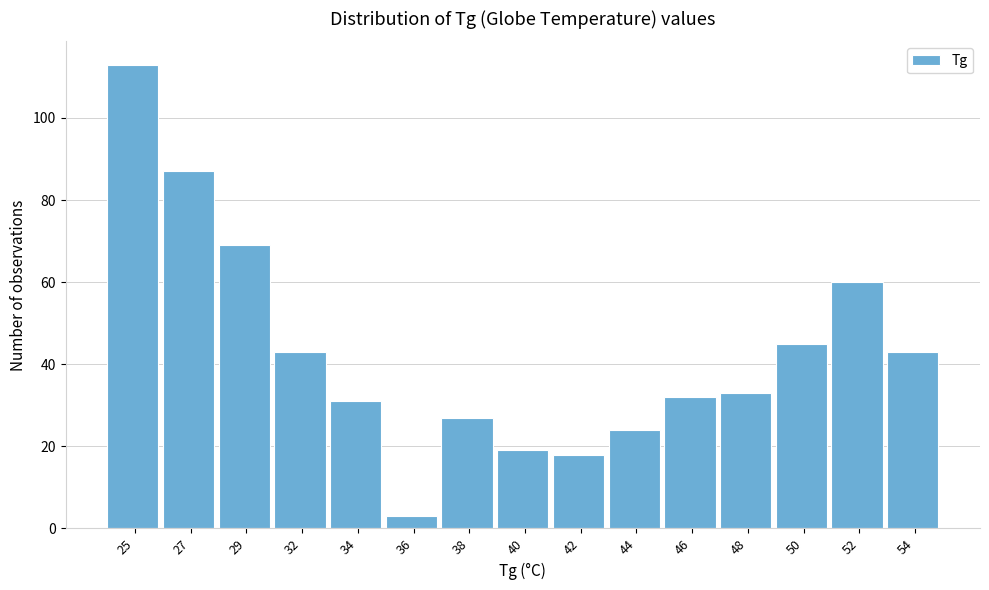

Reading left to right, what are all the values shown in this chart?

25=113	27=87	29=69	32=43	34=31	36=3	38=27	40=19	42=18	44=24	46=32	48=33	50=45	52=60	54=43